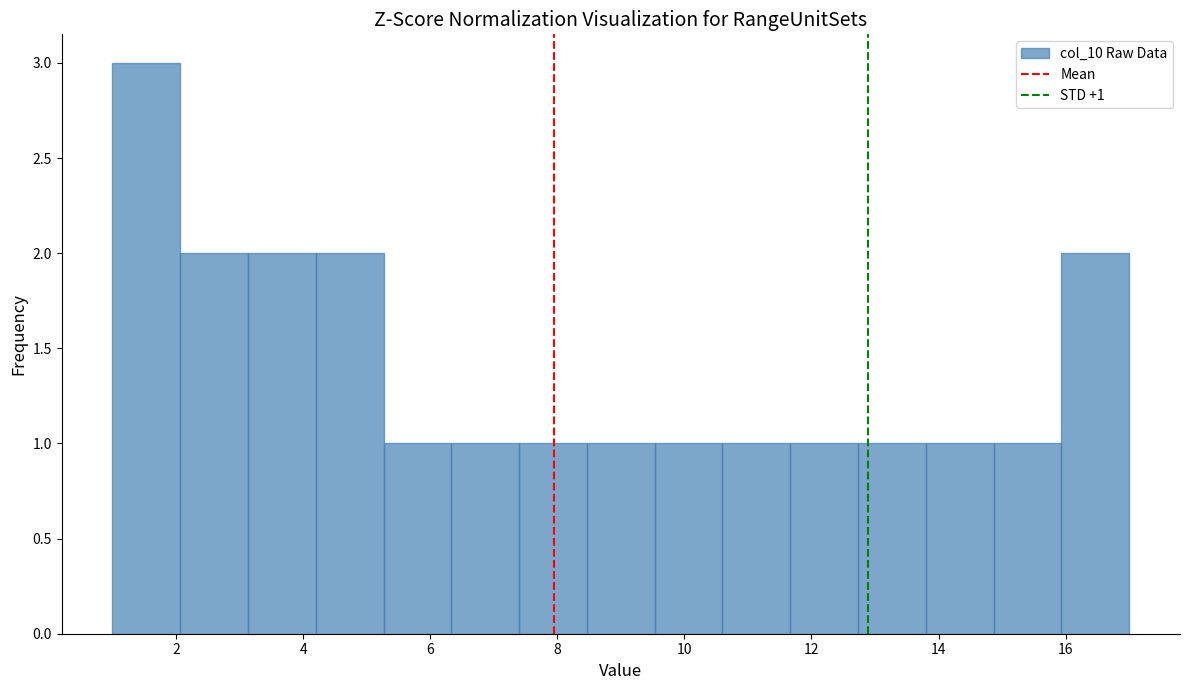

Over which range of the x-axis is the bar tallest?

1.0 to 2.0